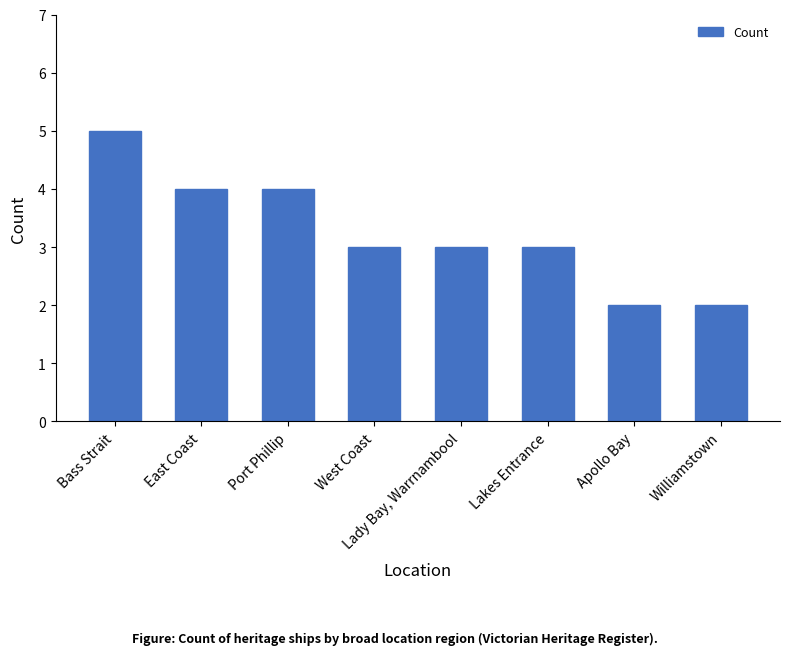

What is the label of the 2nd bar from the right?

Apollo Bay